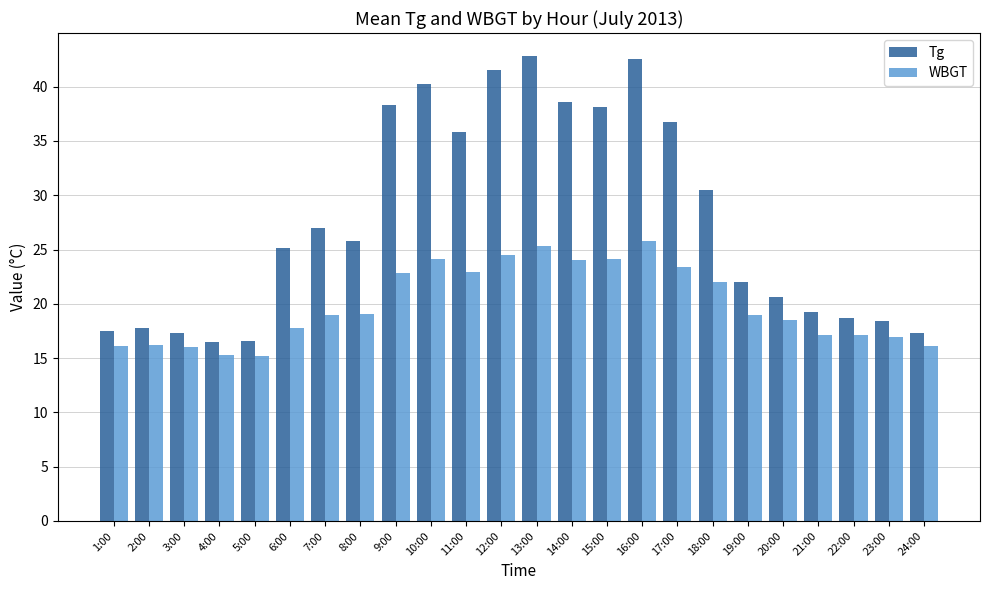

What is the maximum value shown in the chart?

42.8